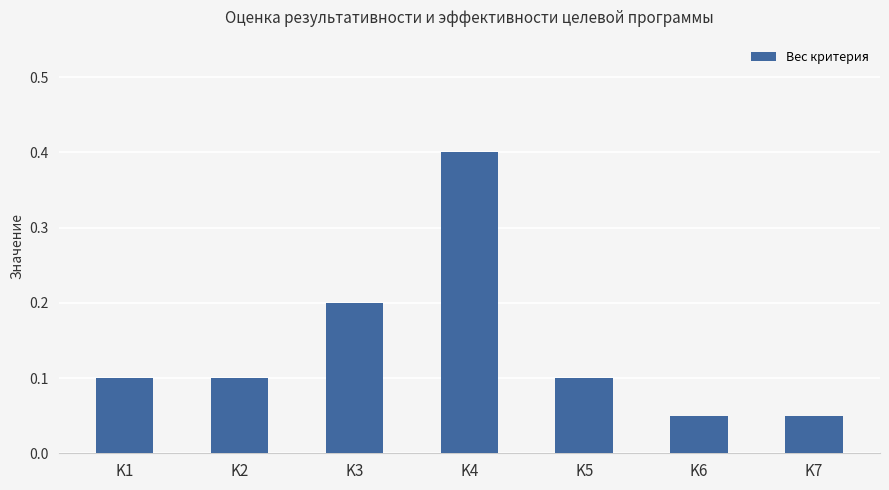

At which category does the chart reach its peak across all series?

K4